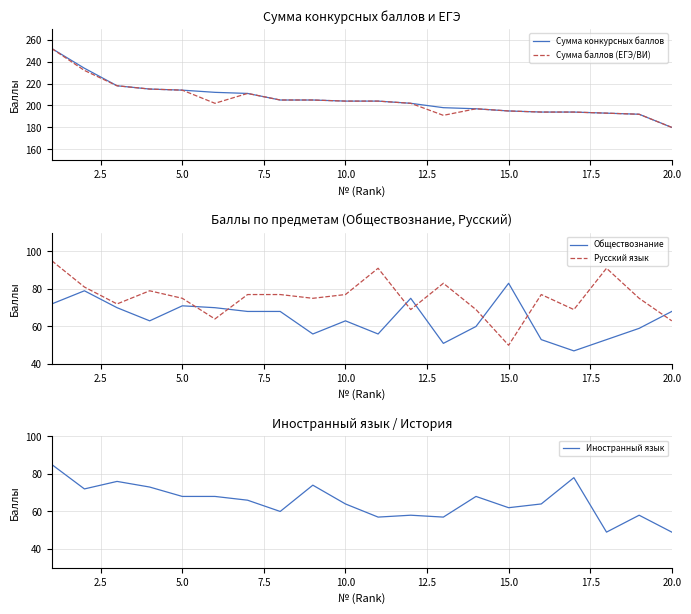

What is the highest value of the Русский язык series?

95